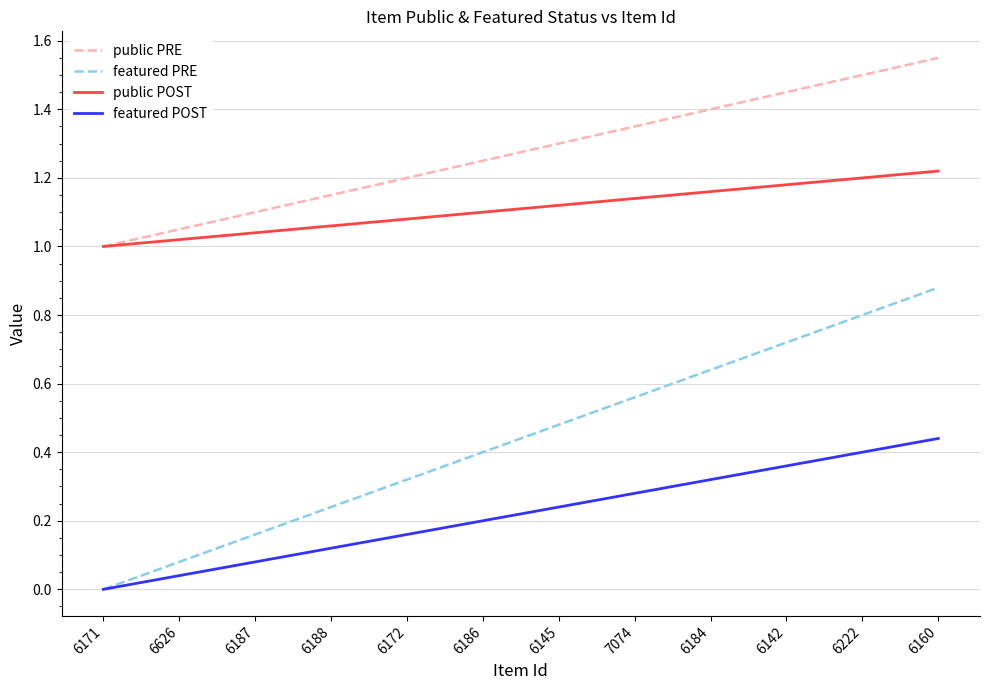

At which label is public PRE closest to 1?

6171